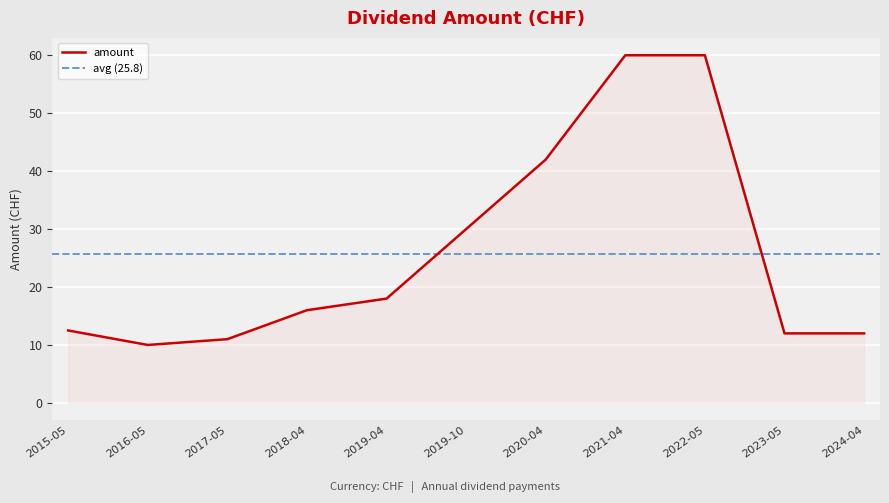

True or false: there are more than 2 points higher than both neighbors.

False